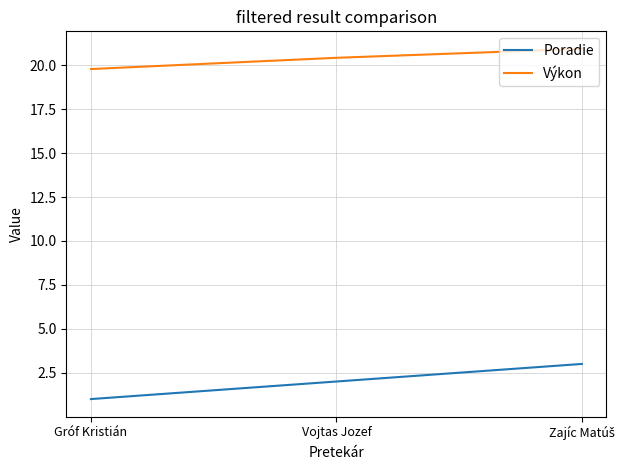

Which category has the lowest value in the Poradie series?

Gróf Kristián